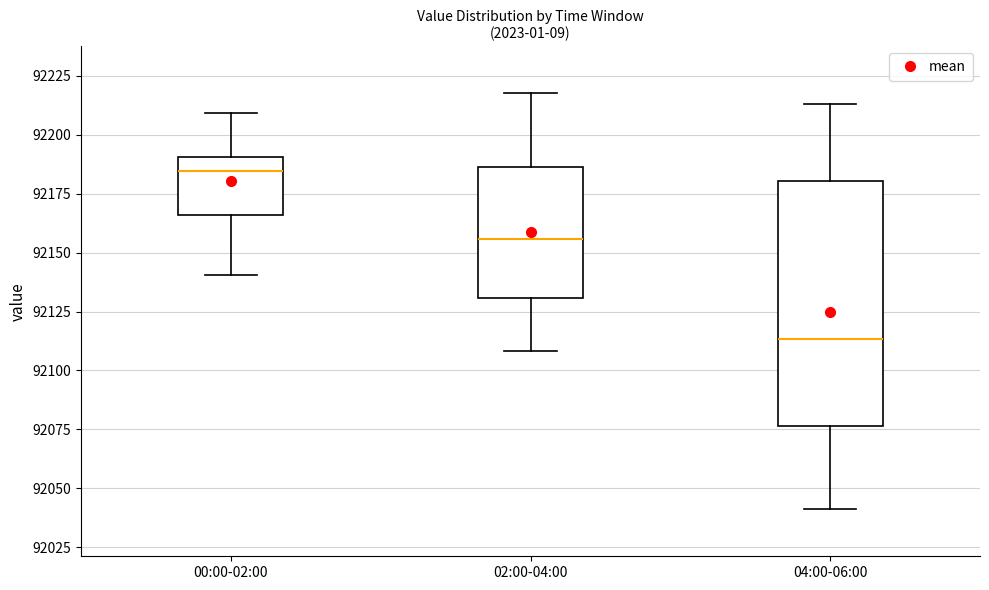

Reading left to right, read every box against the y-axis: the position of its median line, the range the box covers, and the ends of its whiskers. The values are not printed on the chart, so give them approximately, as read against the axis.

00:00-02:00: median 92185, box 92165 to 92190, whiskers 92140 to 92210
02:00-04:00: median 92155, box 92130 to 92185, whiskers 92110 to 92220
04:00-06:00: median 92115, box 92075 to 92180, whiskers 92040 to 92215